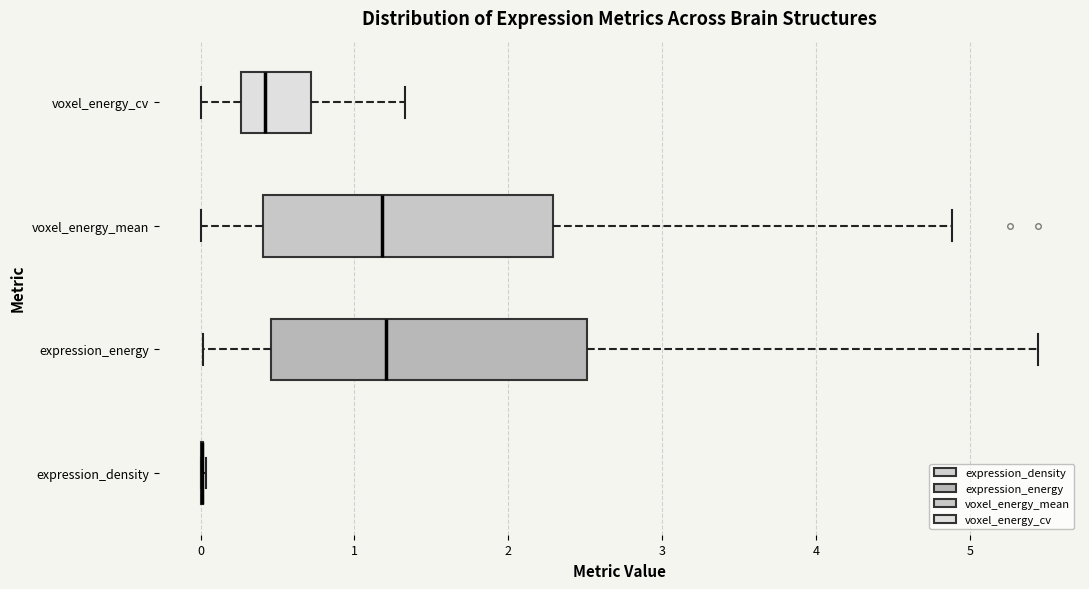

Reading bottom to top, transcribe this box plot: for each box, give where its median line is, the range the box spans, and where its two whiskers end, as read against the x-axis. The values are not printed on the chart, so give them approximately, as read against the axis.

expression_density: box collapsed to a line at 0.0, whiskers 0.0 to 0.0
expression_energy: median 1.2, box 0.5 to 2.5, whiskers 0.0 to 5.4
voxel_energy_mean: median 1.2, box 0.4 to 2.3, whiskers 0.0 to 4.9
voxel_energy_cv: median 0.4, box 0.3 to 0.7, whiskers 0.0 to 1.3